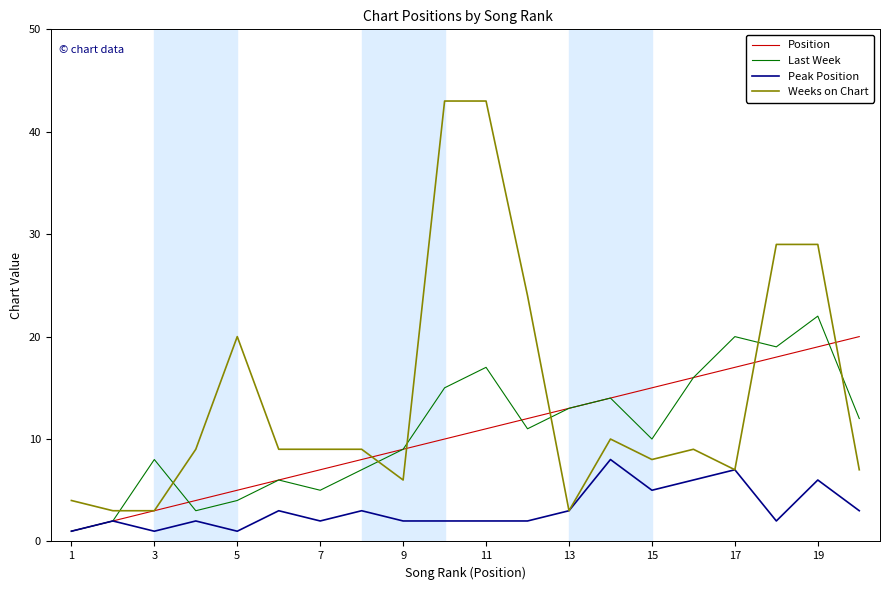

What is the average value of the Weeks on Chart series?

14